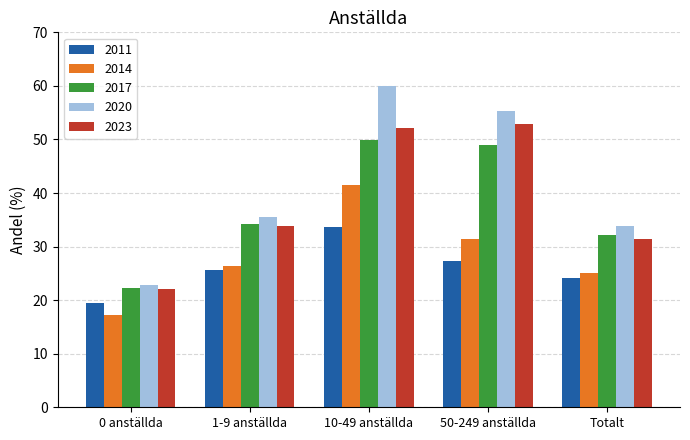

At how many categories does at least one series exceed 54?

2